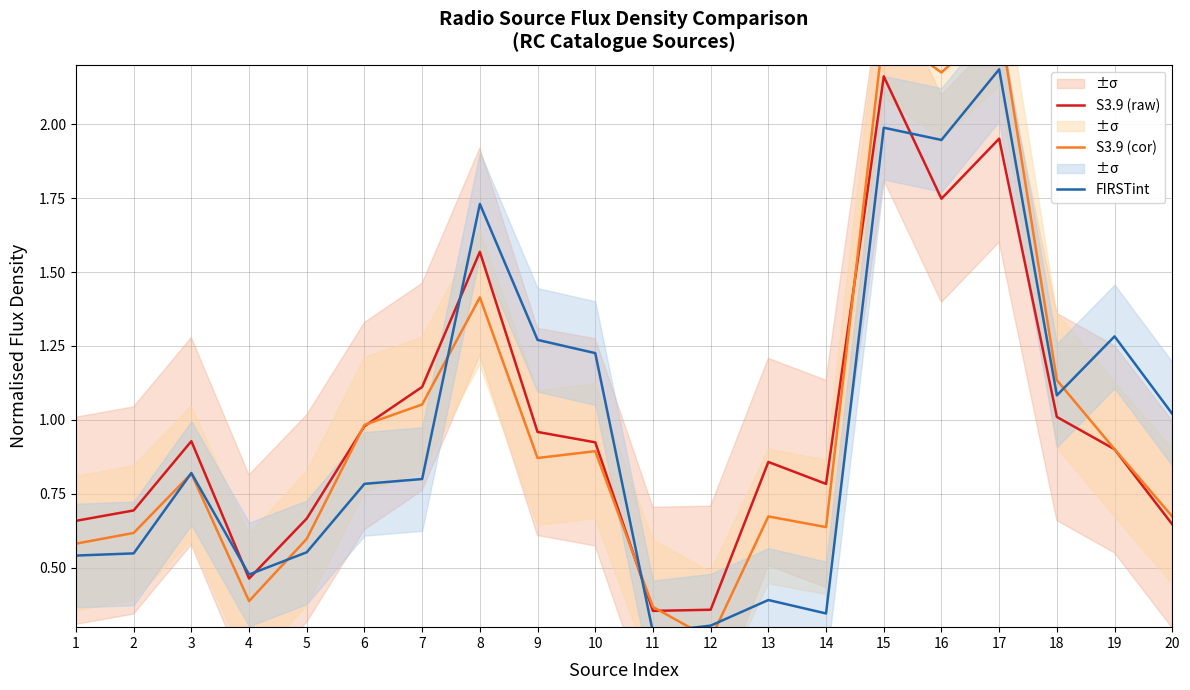

The value of S3.9 (raw) at 13 is 0.9. True or false?

True